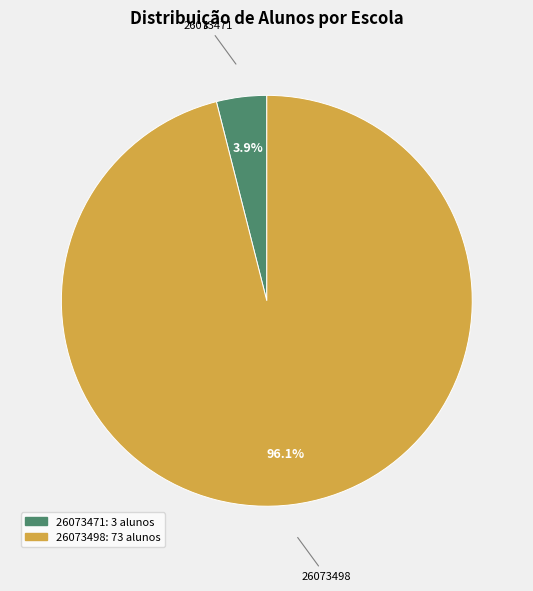

What percentage is the 26073471 slice, to the nearest percent?

4%